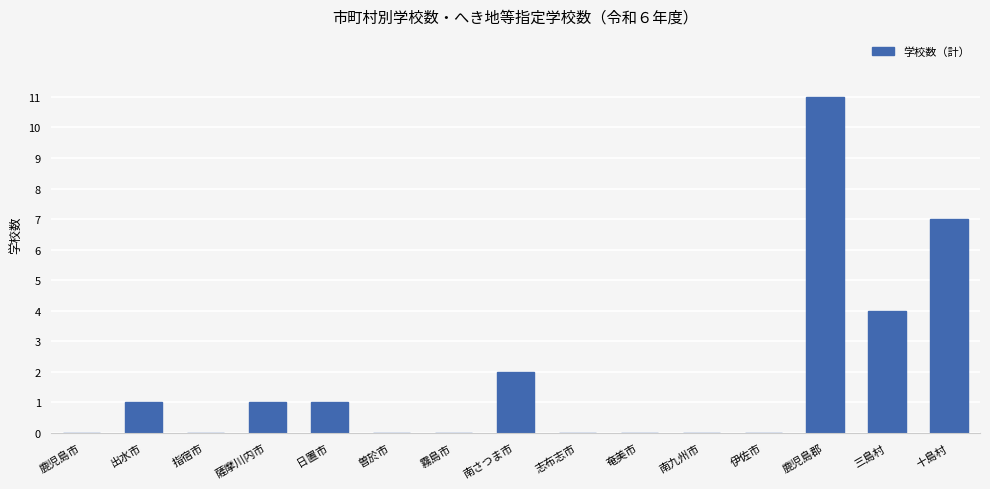

At which label is the value closest to 5?

三島村